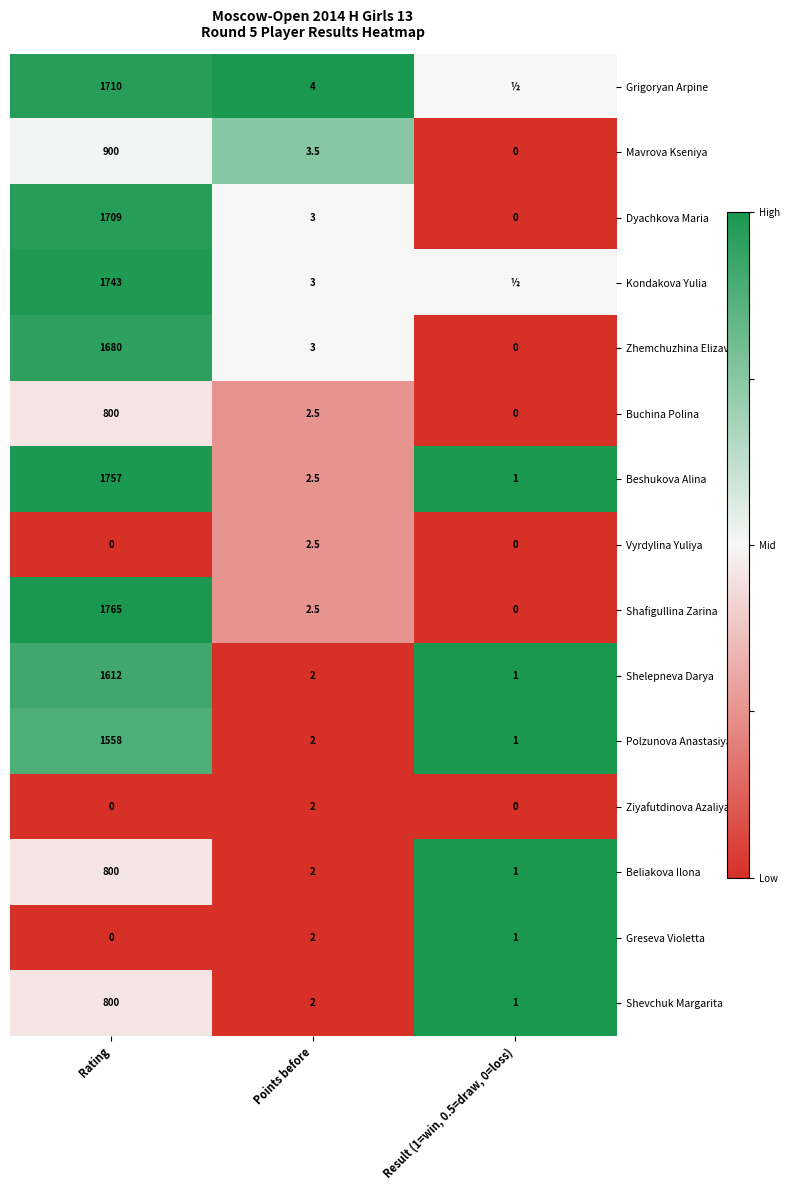

What is the difference between the Vyrdylina Yuliya values at Points before and Rating?

2.5